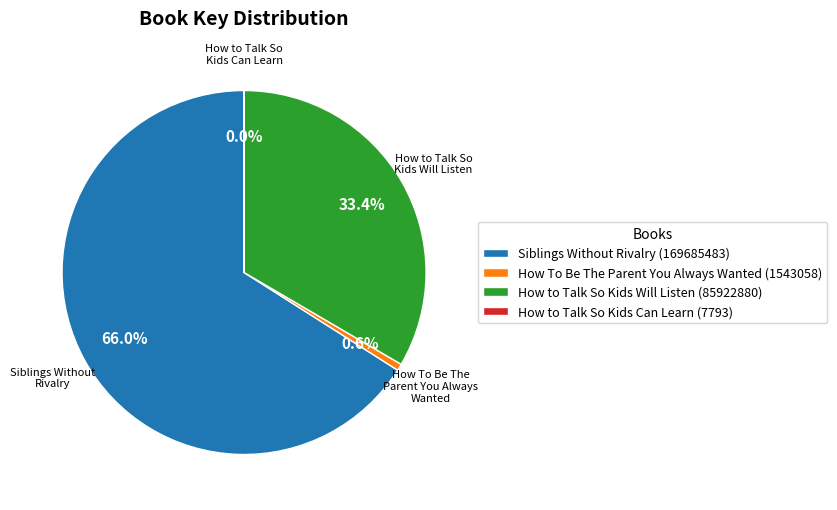

To the nearest percent, what percentage of the pie is Siblings Without Rivalry?

66%